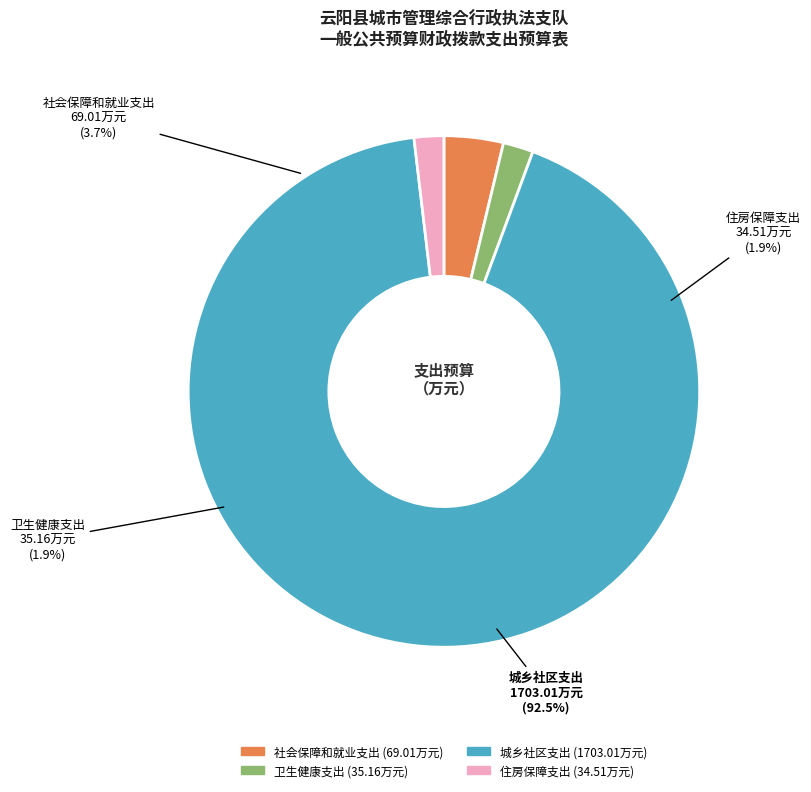

How many segments does this pie chart have?

4